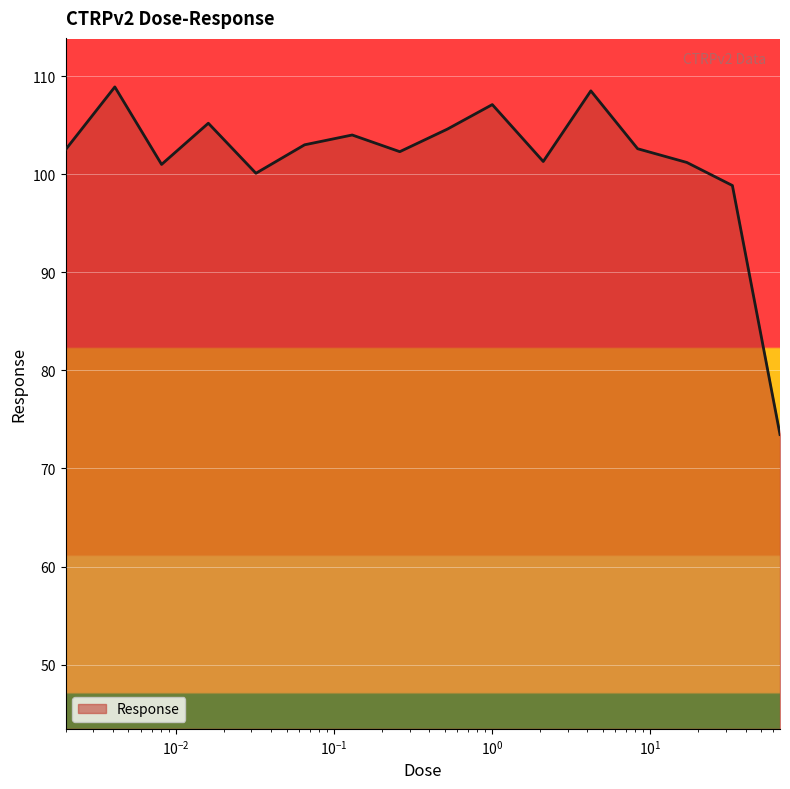

What is the smallest value displayed?

73.5